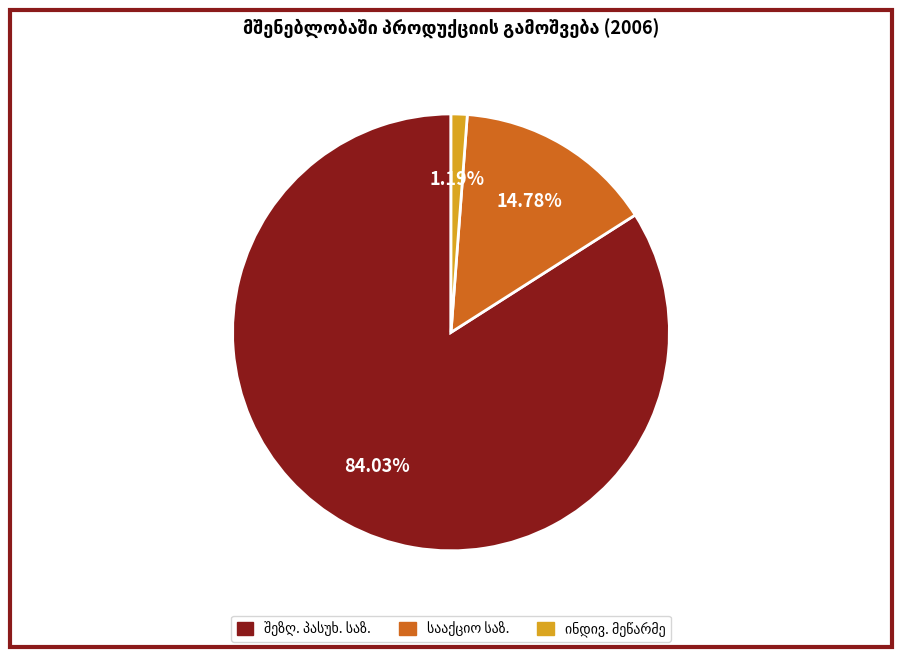

Is there a majority slice in this chart?

Yes